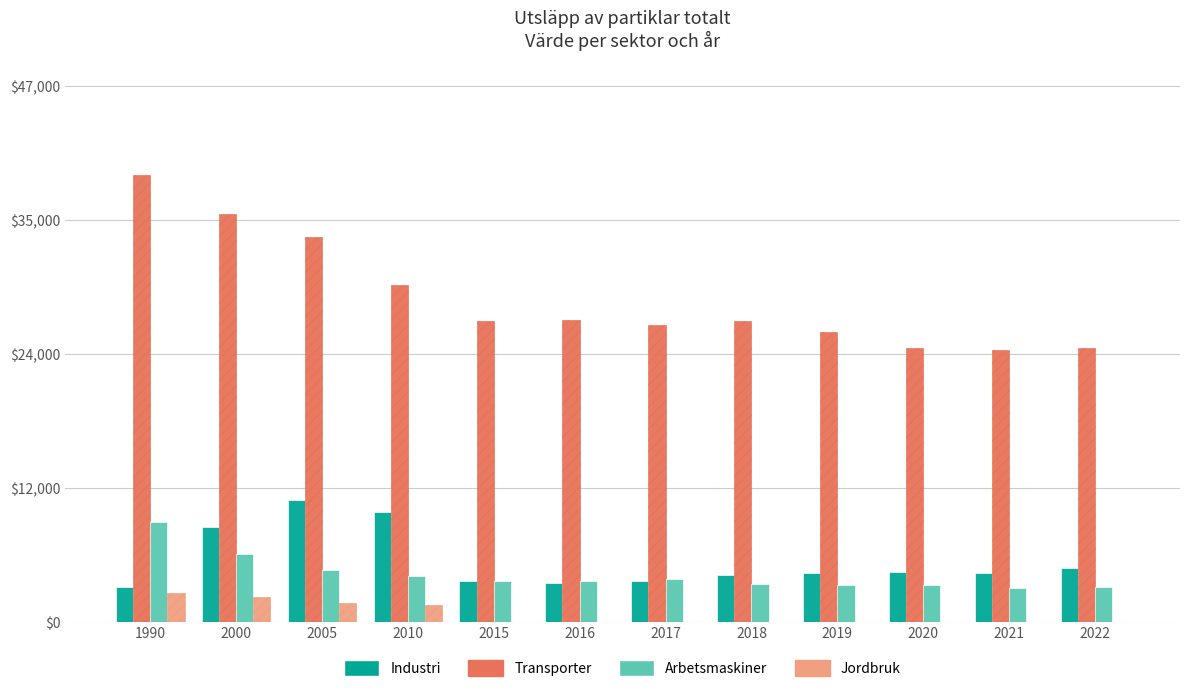

What is the maximum value shown in the chart?

39278.3